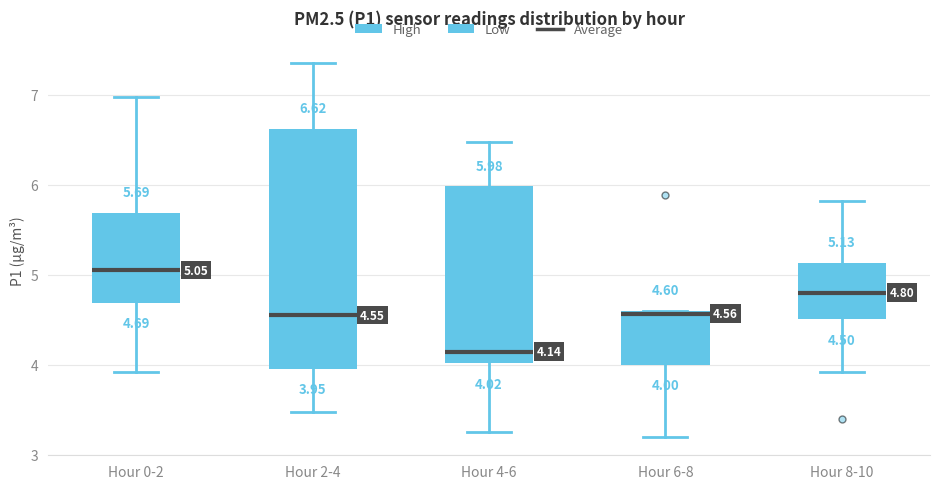

Which box has the lowest median line?

Hour 4-6